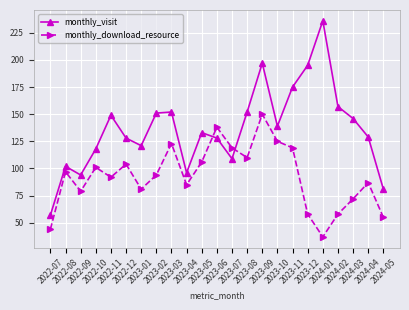

Where is the first local maximum for monthly_visit?

2022-08